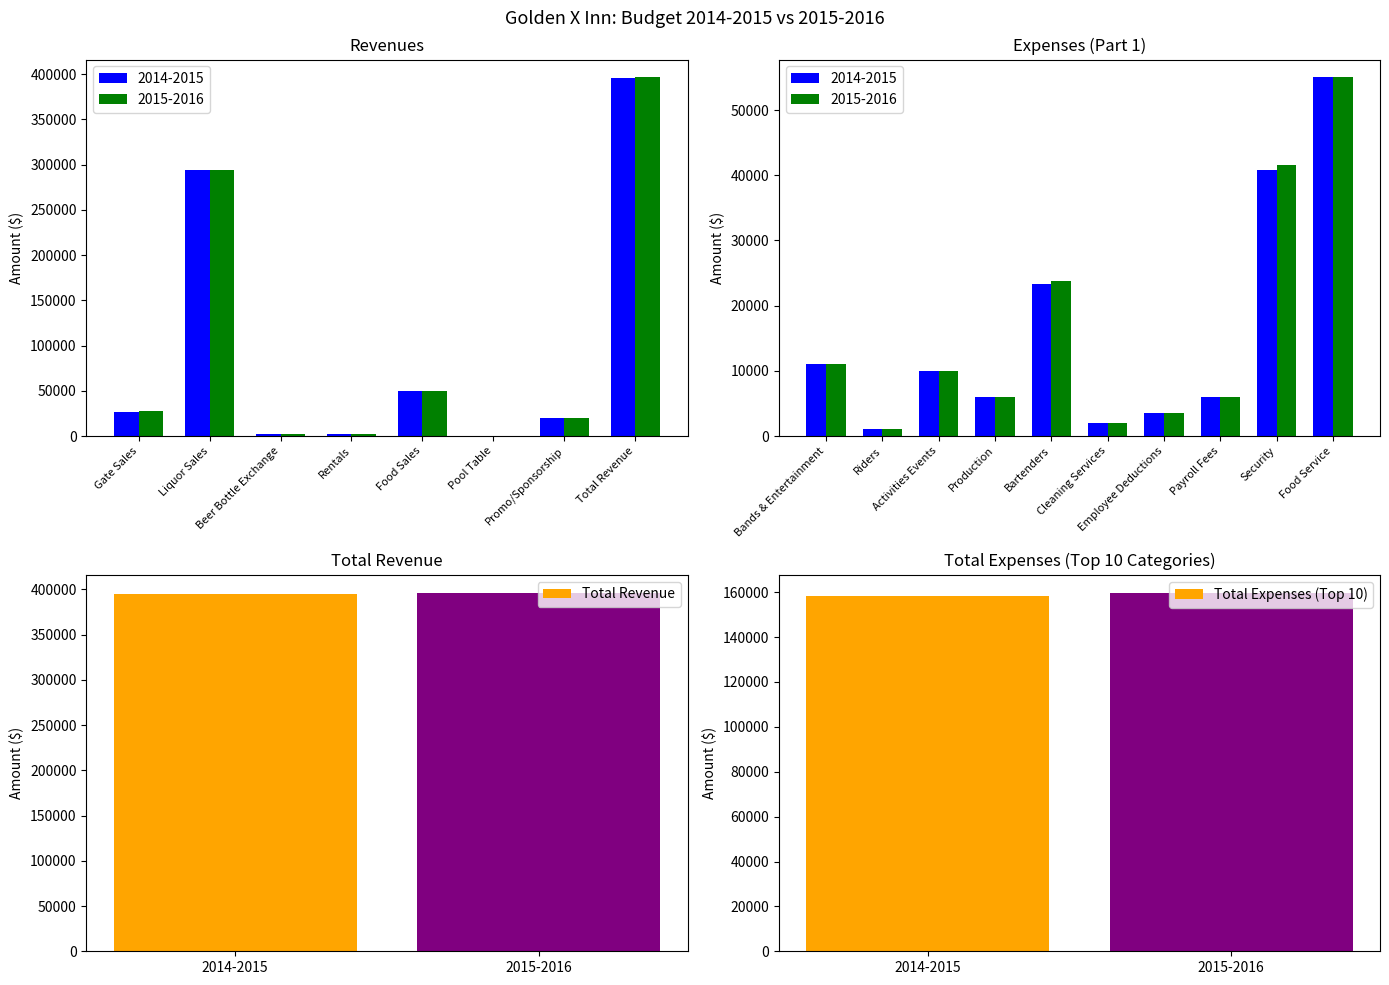

What is the average value of the Total Expenses (Top 10) series?

159125